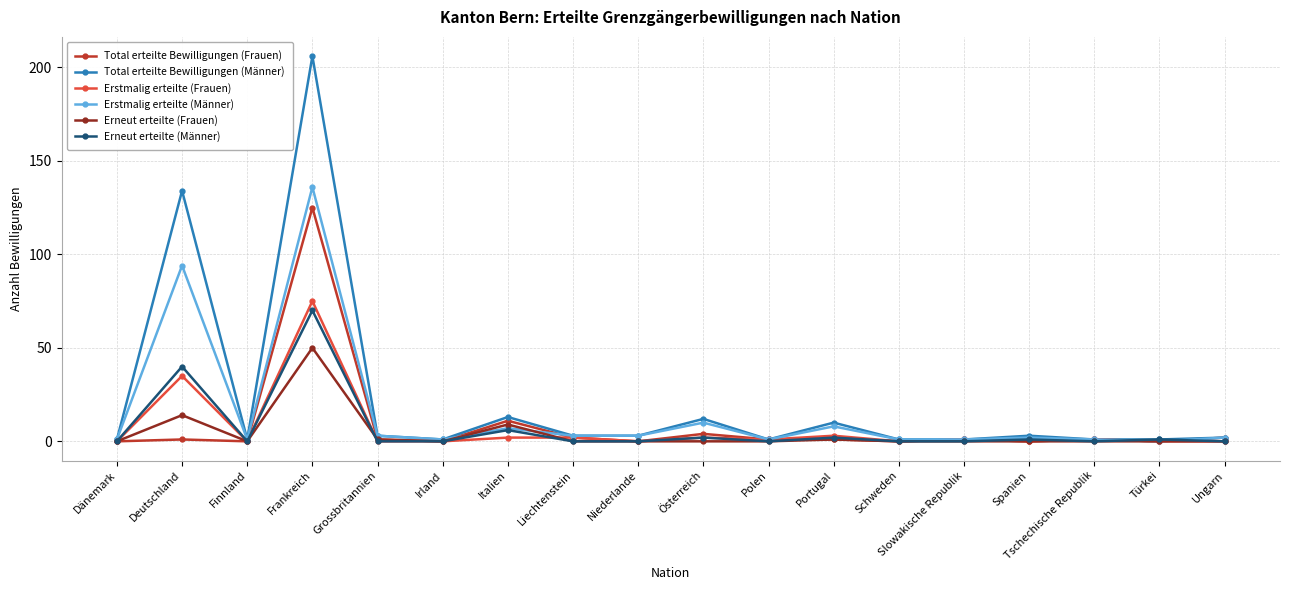

Reading left to right, what are all the values shown in this chart?

Total erteilte Bewilligungen (Frauen): 0	1	0	125	1	0	11	2	0	4	1	1	0	1	0	1	0	2
Total erteilte Bewilligungen (Männer): 1	134	1	206	3	1	13	3	3	12	1	10	1	1	3	1	1	2
Erstmalig erteilte (Frauen): 0	35	0	75	0	0	2	2	0	2	1	3	0	1	0	1	0	0
Erstmalig erteilte (Männer): 1	94	1	136	3	1	7	3	3	10	1	8	1	1	2	1	0	2
Erneut erteilte (Frauen): 0	14	0	50	1	0	9	0	0	0	0	1	0	0	0	0	0	0
Erneut erteilte (Männer): 0	40	0	70	0	0	6	0	0	2	0	2	0	0	1	0	1	0